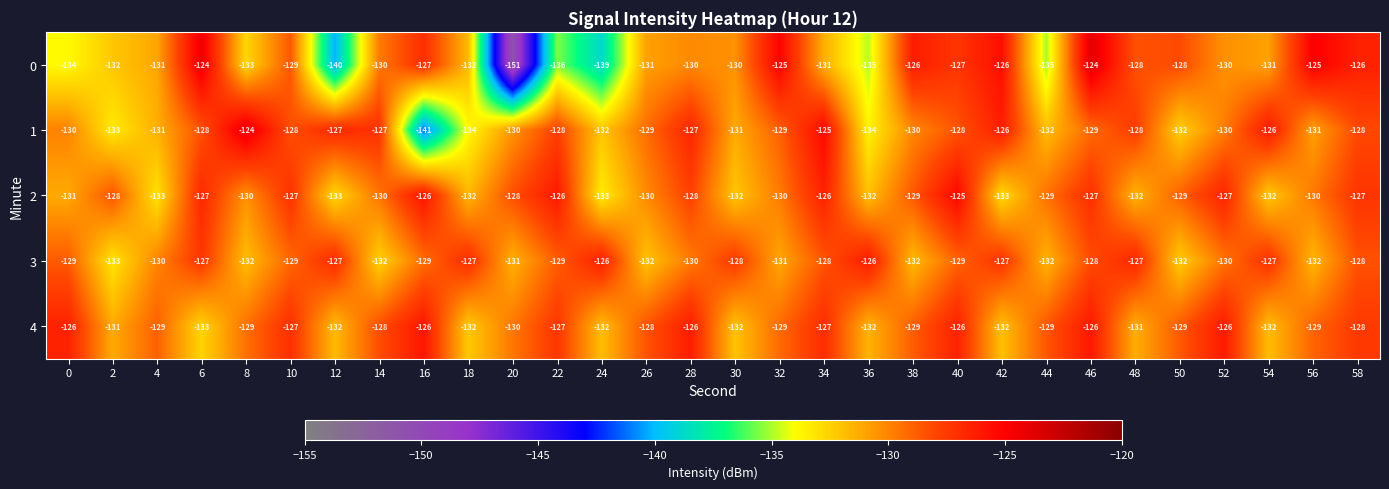

Is the value of 2 at 26 greater than the value of 0 at 10?

No